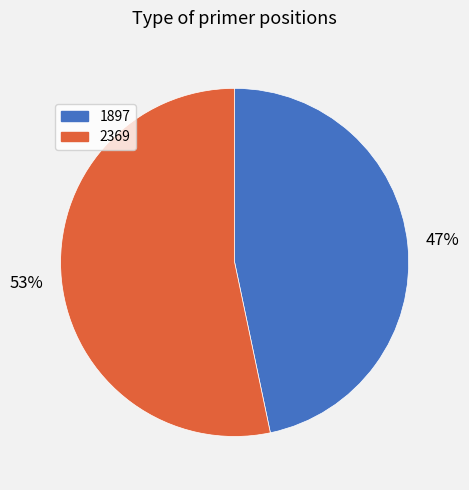

To the nearest percent, what percentage of the pie is 1897?

47%